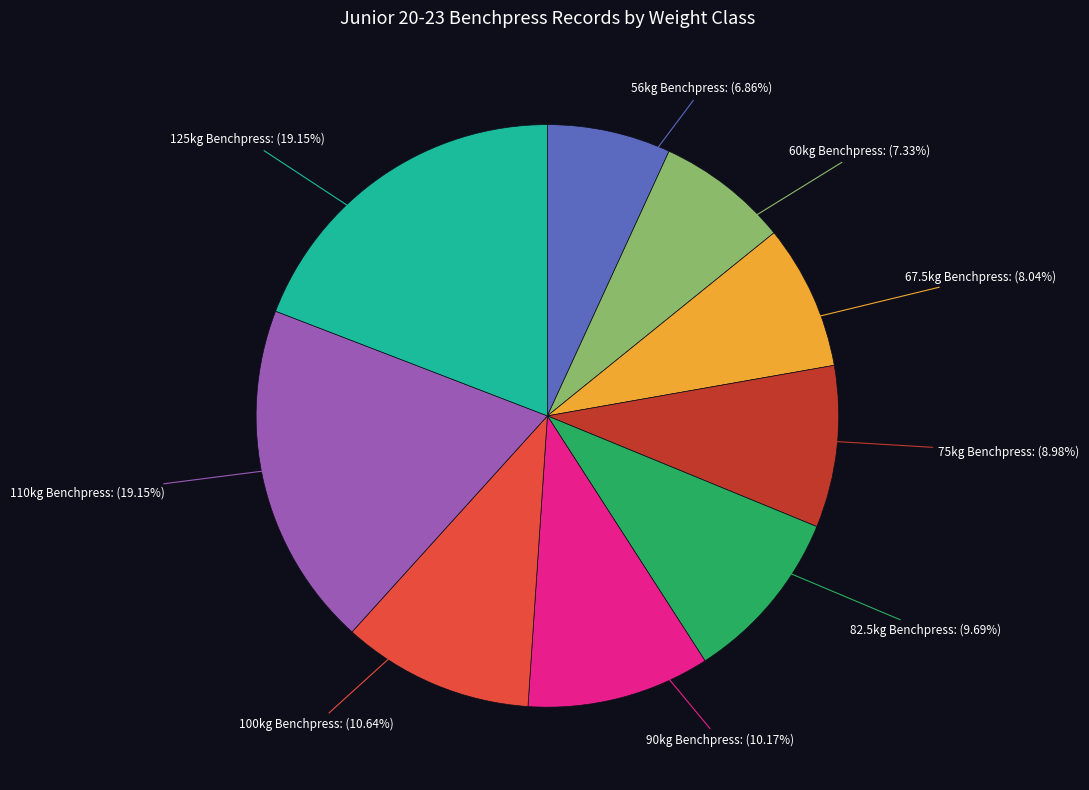

Count the number of slices in the pie.

9